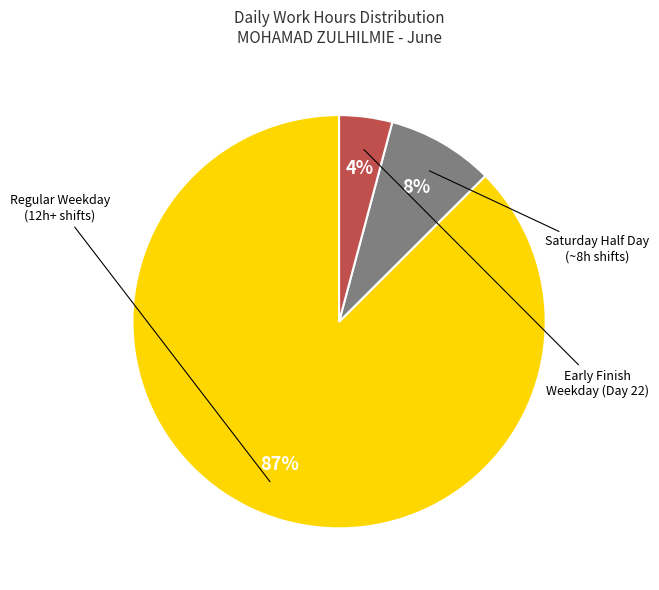

How many slices are in this pie chart?

3